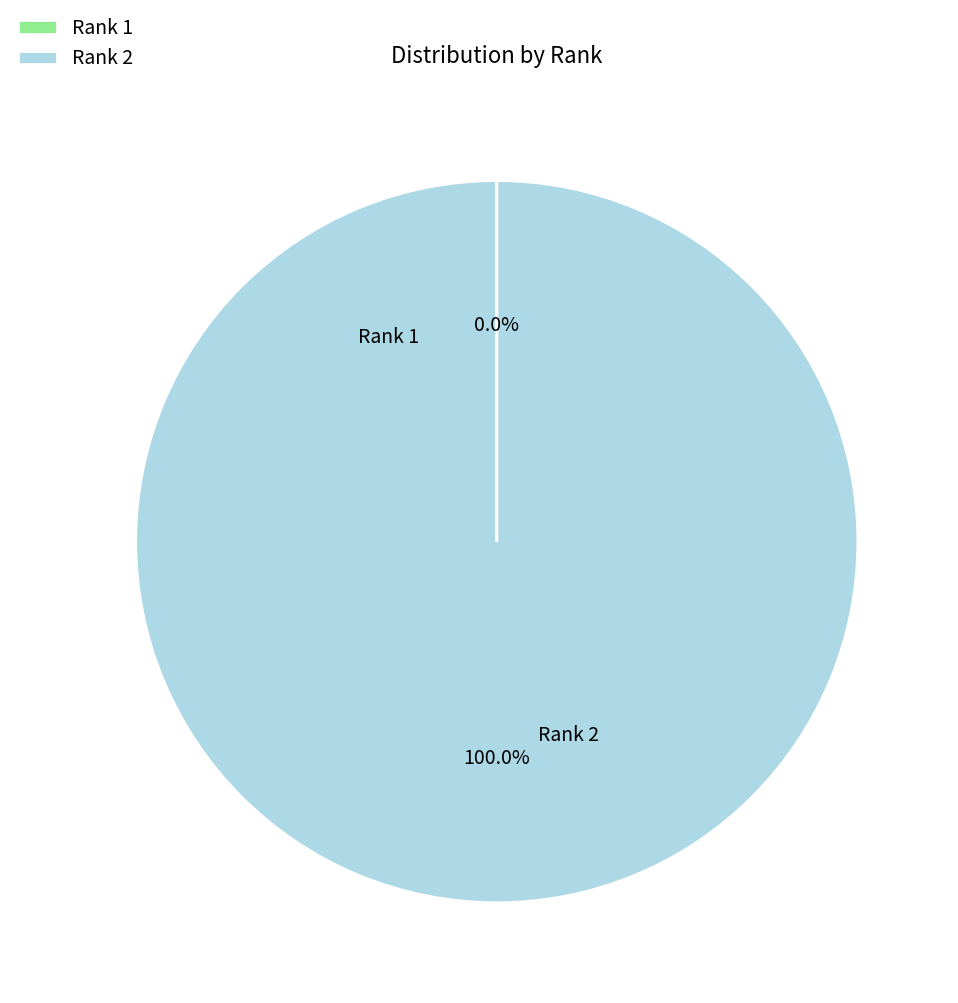

Is there a majority slice in this chart?

Yes